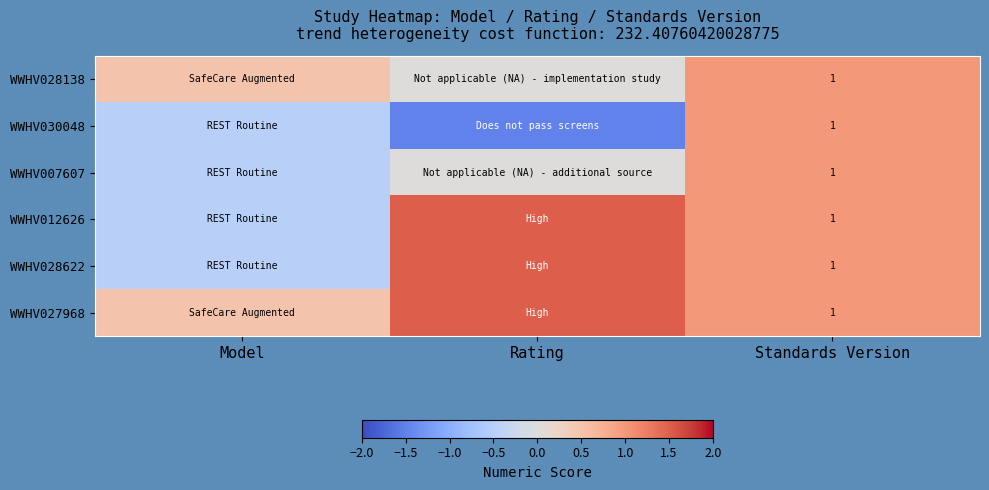

The value of WWHV028622 at Standards Version is 0.6. True or false?

False